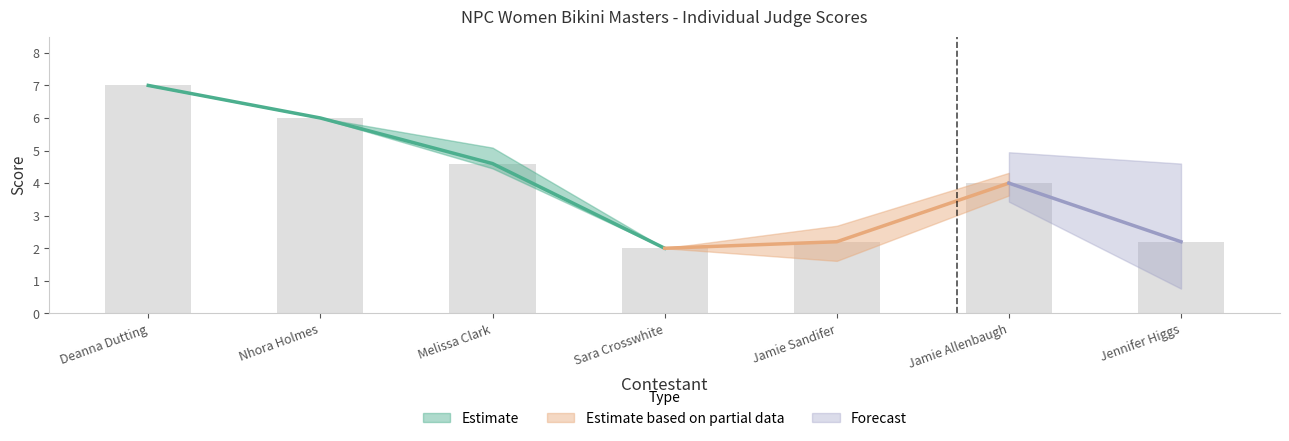

At how many categories does at least one series exceed 2?

6